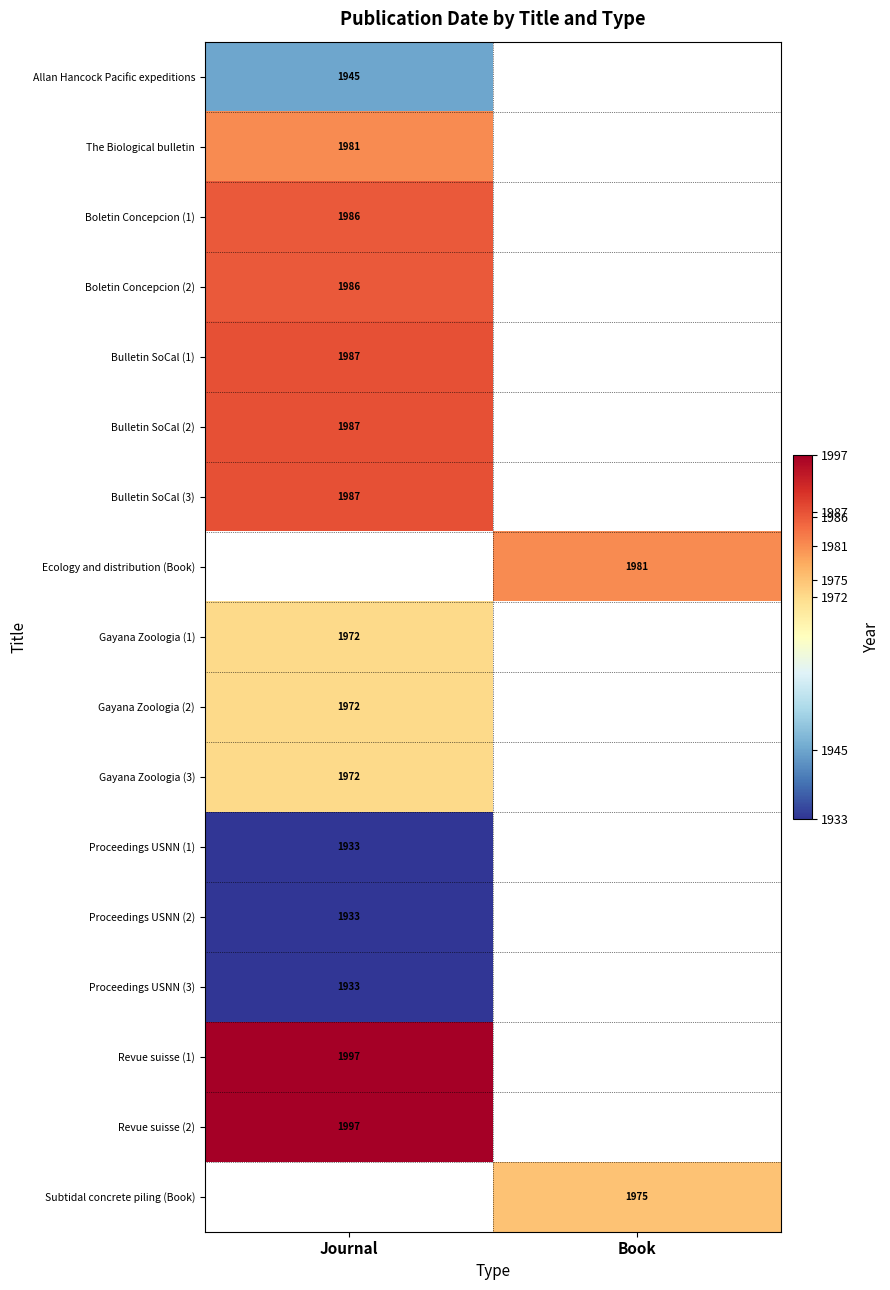

True or false: Ecology and distribution (Book) has a value of 1981 at Book.

True